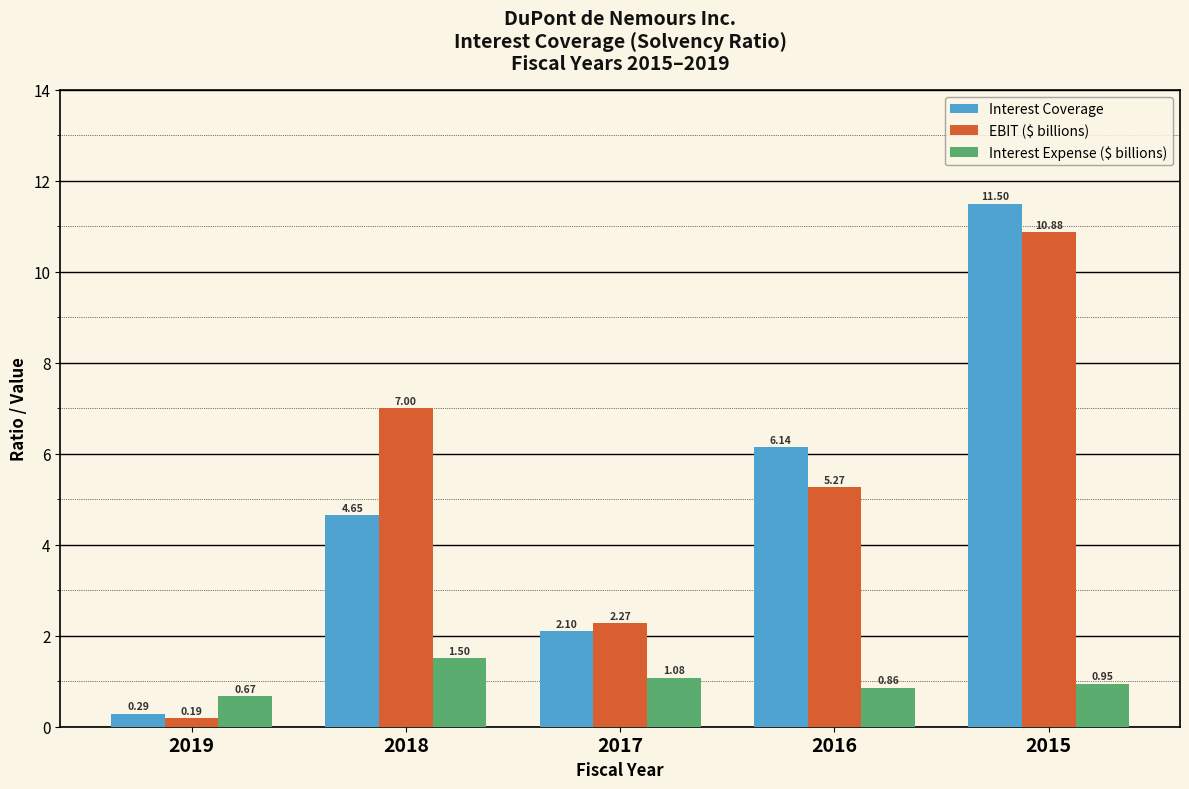

At which label is Interest Expense ($ billions) closest to 1?

2015